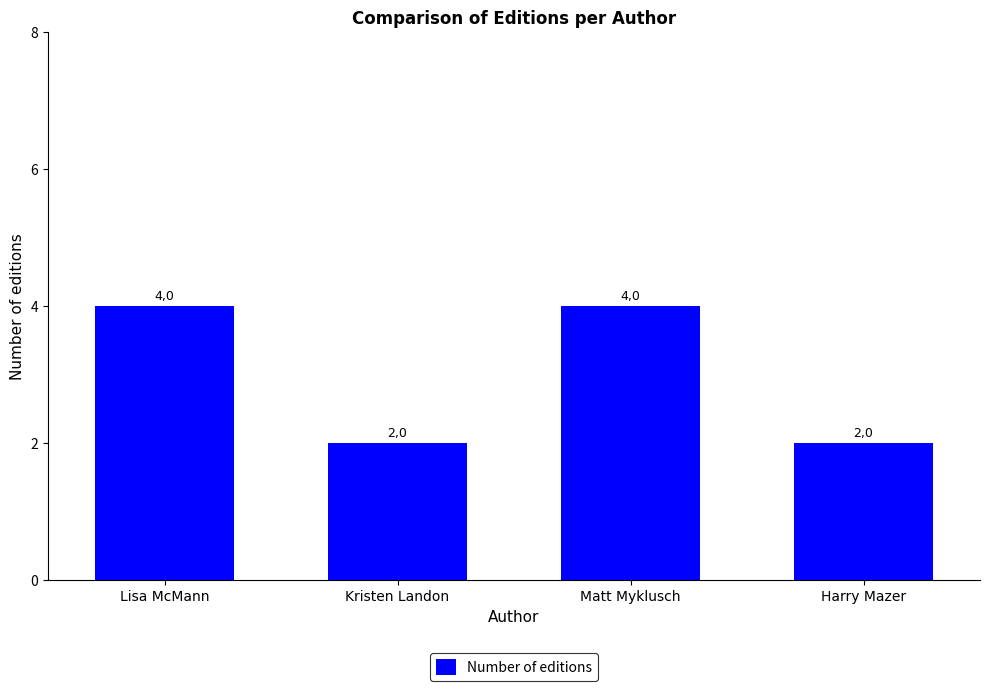

How many bars are there in total?

4